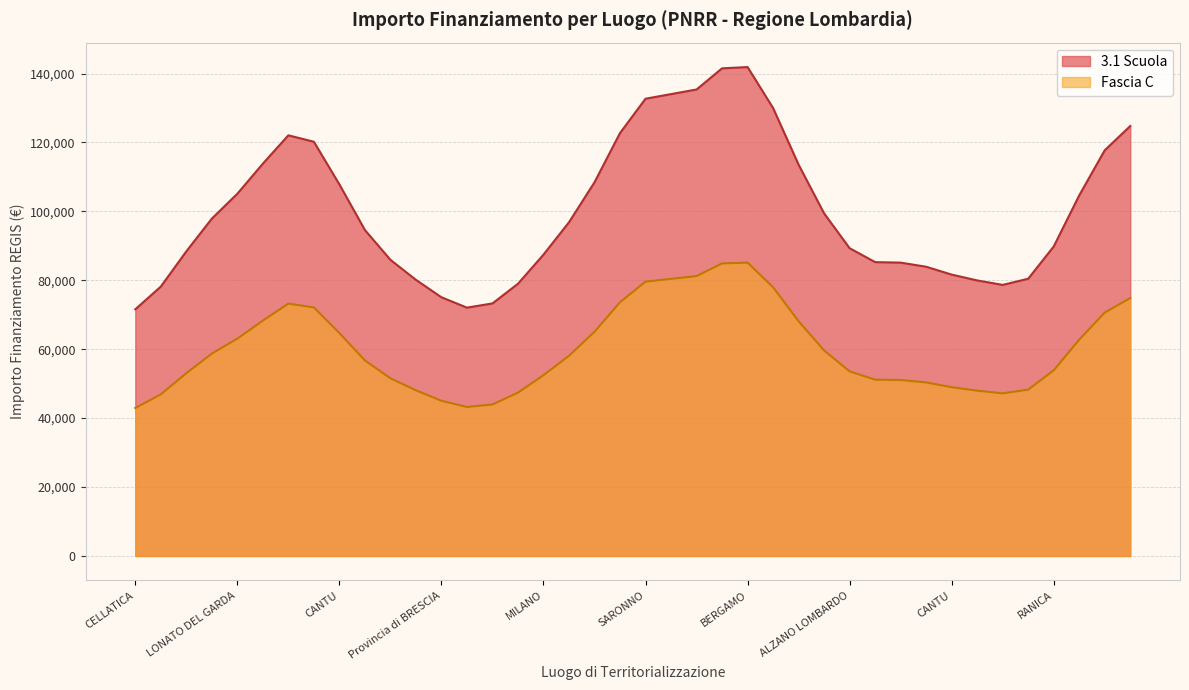

Is it true that 3.1 Scuola equals 150651.8 at MILANO?

False